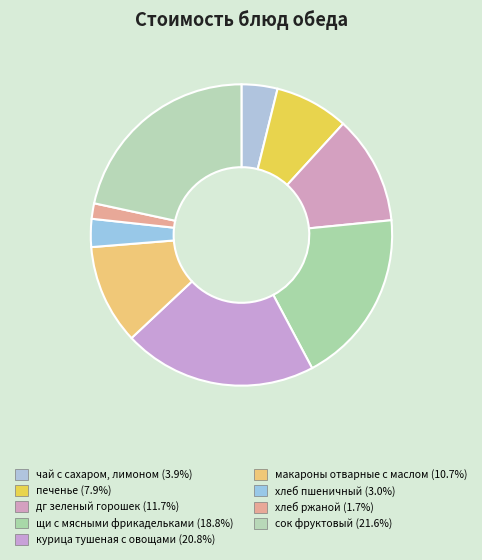

Rank the categories by value from lowest to highest.

хлеб ржаной, хлеб пшеничный, чай с сахаром, лимоном, печенье, макароны отварные с маслом, дг зеленый горошек, щи с мясными фрикадельками, курица тушеная с овощами, сок фруктовый